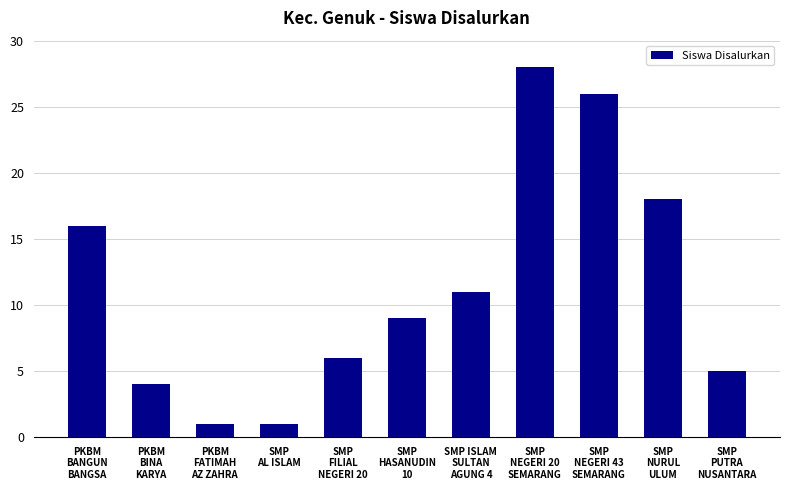

Between SMP
NURUL
ULUM and SMP
AL ISLAM, which is larger?

SMP
NURUL
ULUM